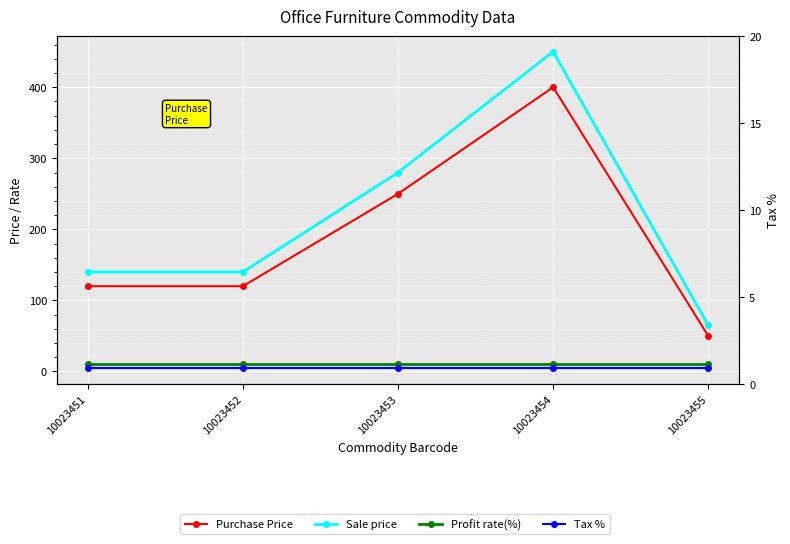

True or false: Tax % and Profit rate(%) intersect in this chart.

False